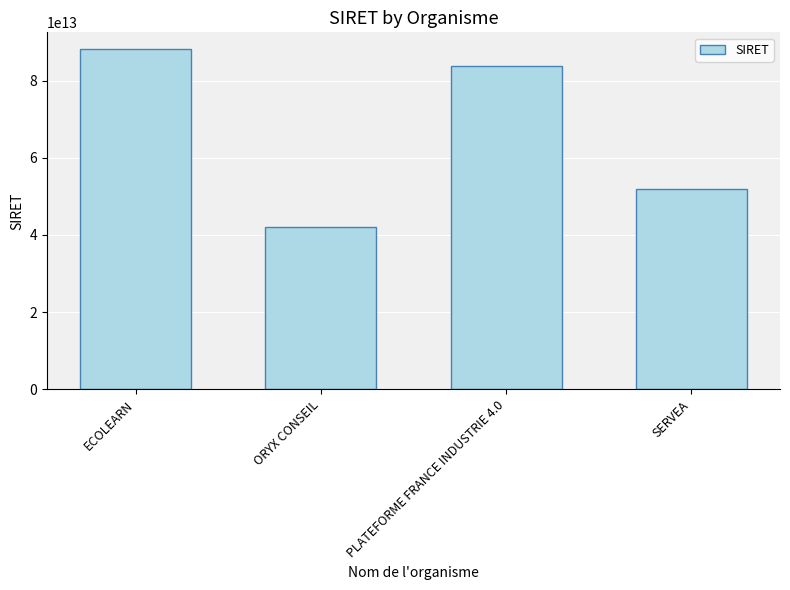

What is the difference between the second highest and minimum values?

41815633700016